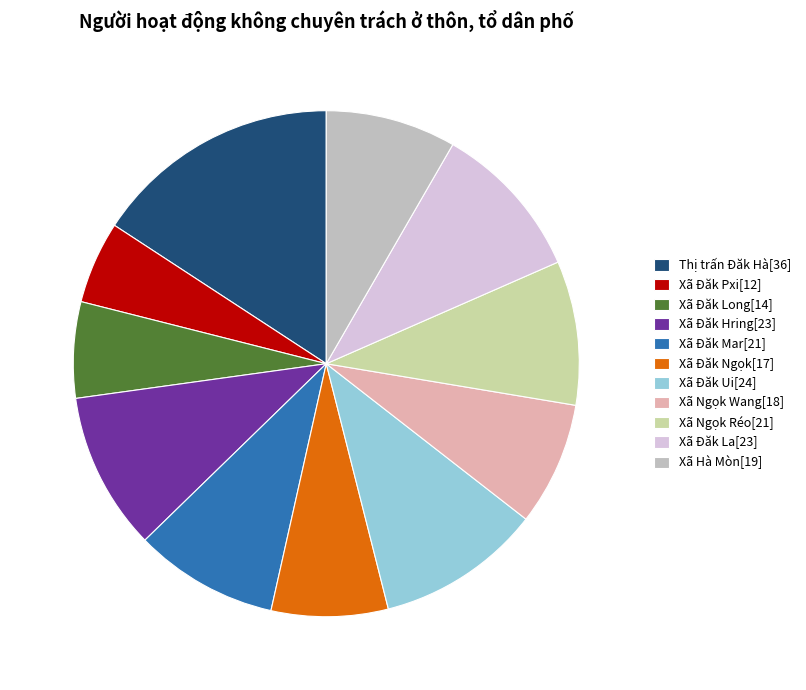

What is the smallest slice in the pie chart?

Xã Đăk Pxi